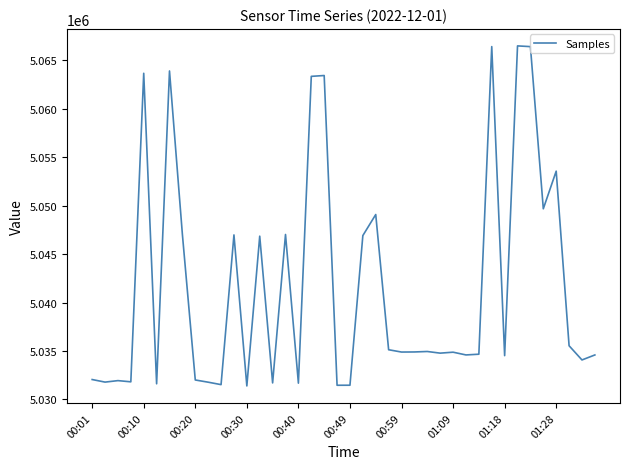

What is the average value?

5041772